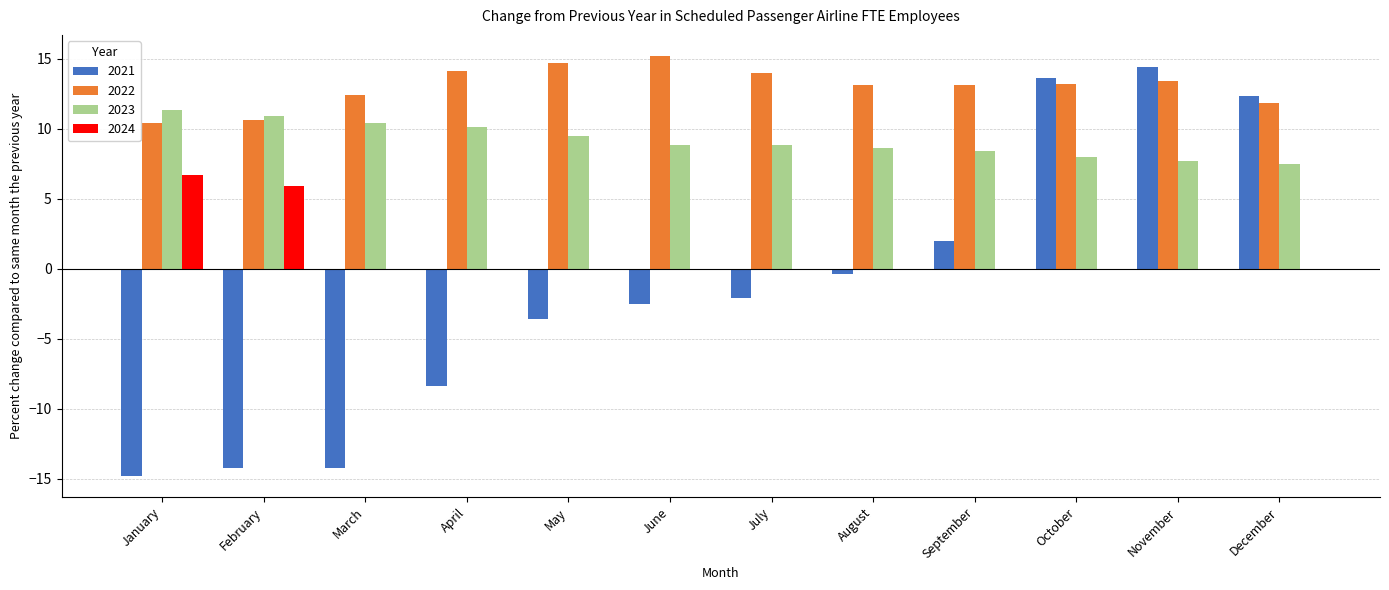

The value of 2024 at June is 0.0. True or false?

True